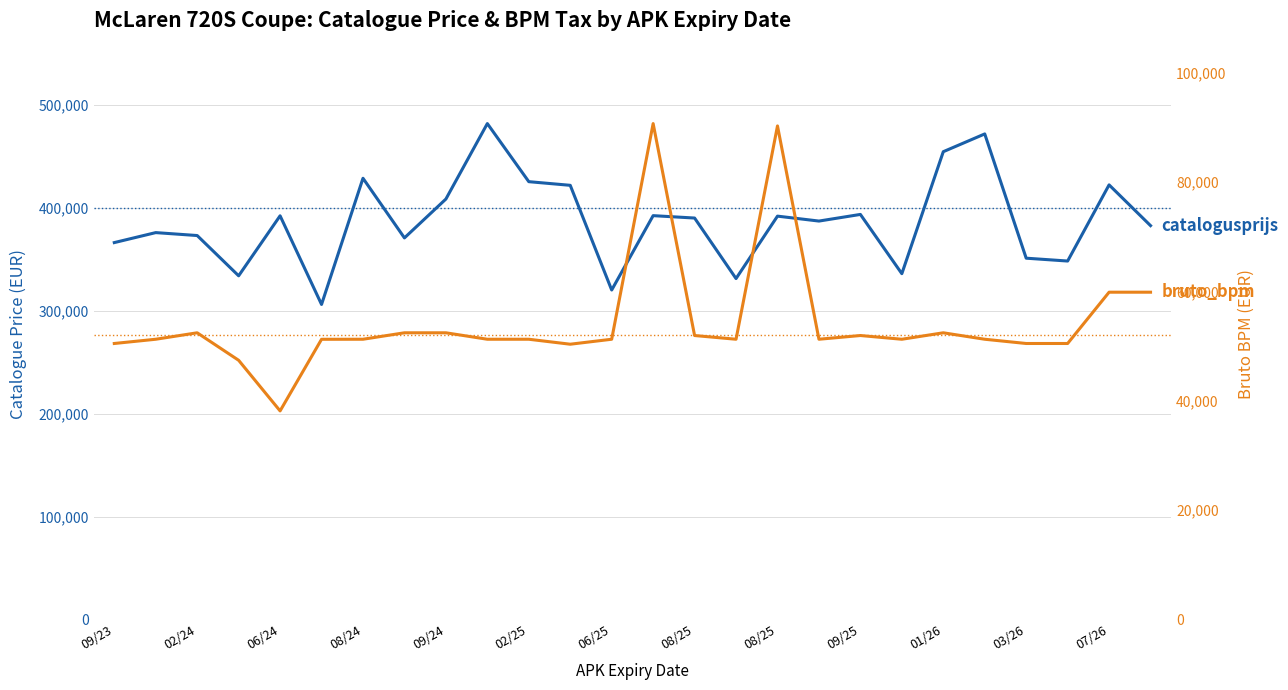

Which series has the largest total across all categories?

catalogusprijs